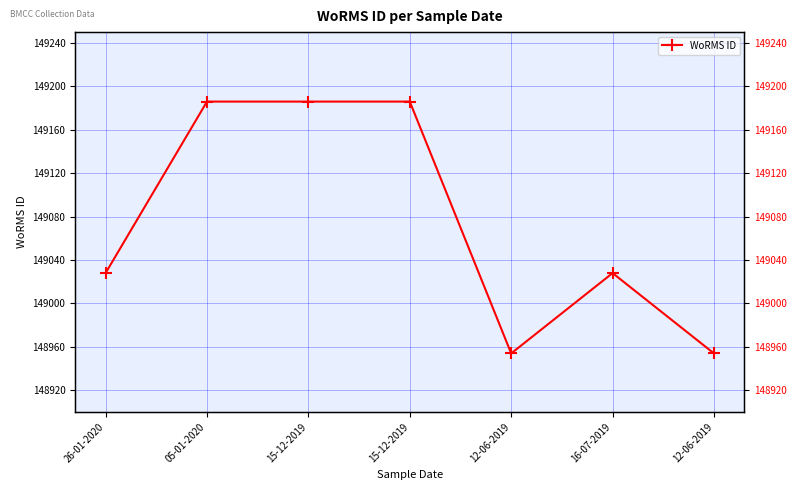

What is the sum of the values at 05-01-2020 and 12-06-2019?

298140